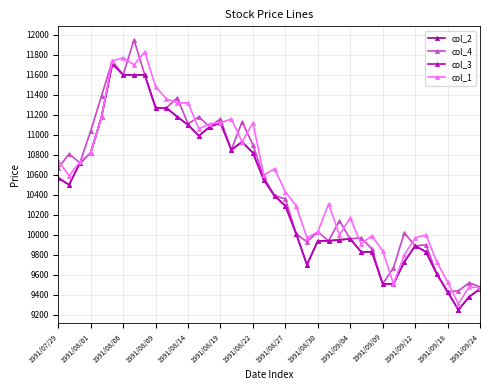

How many lines are shown in the chart?

4